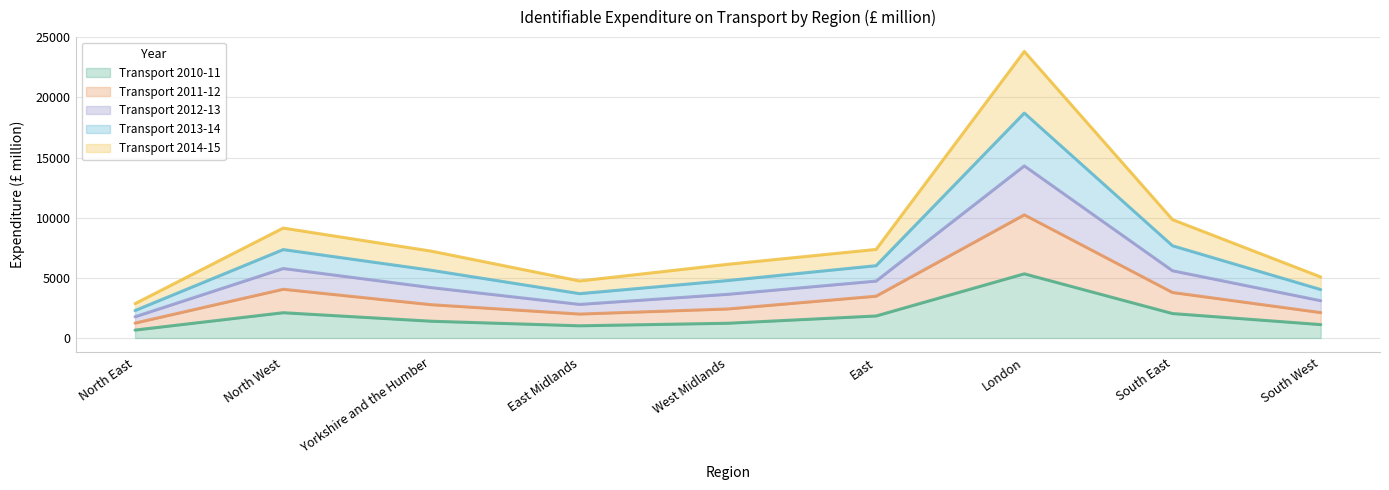

At which category is the sum across all series the highest?

London